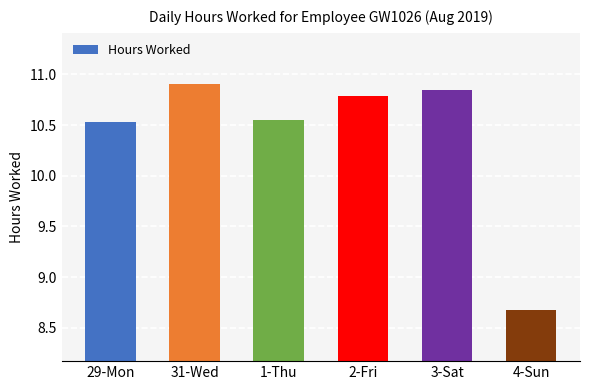

How many bars are there in total?

6